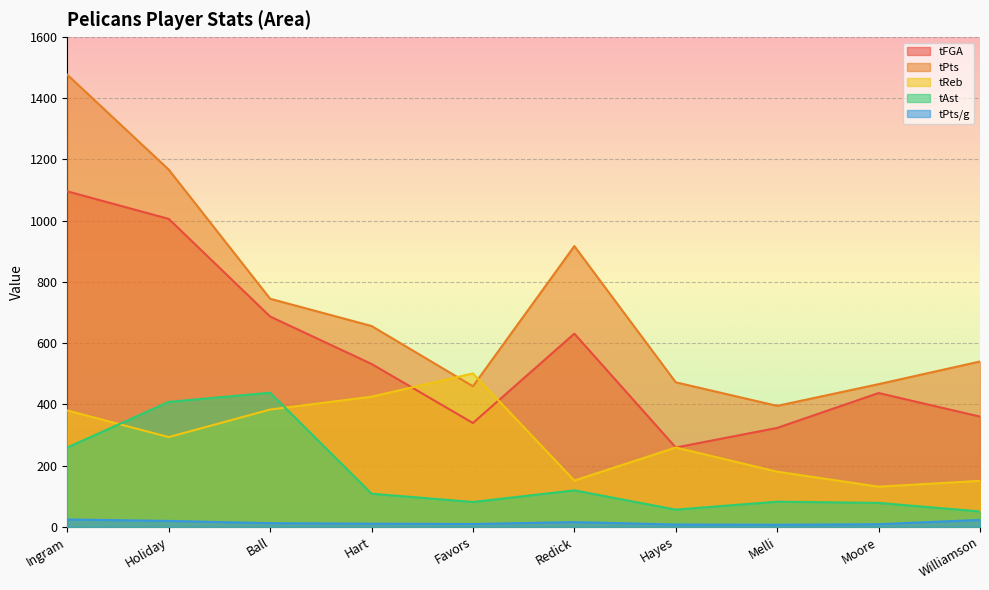

True or false: tFGA and tPts cross at least once.

False